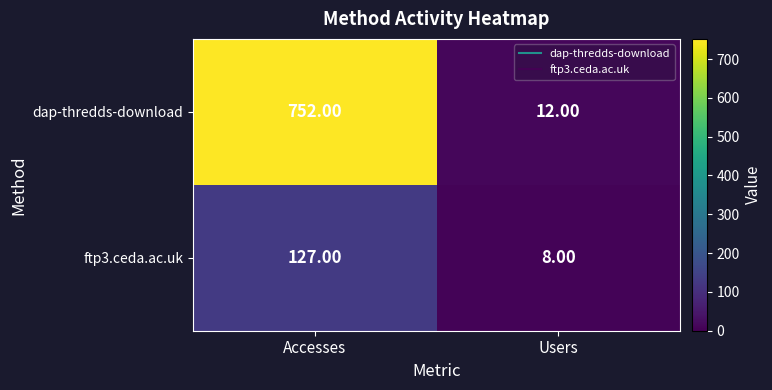

What is the spread (max minus min) of values at Users?

4